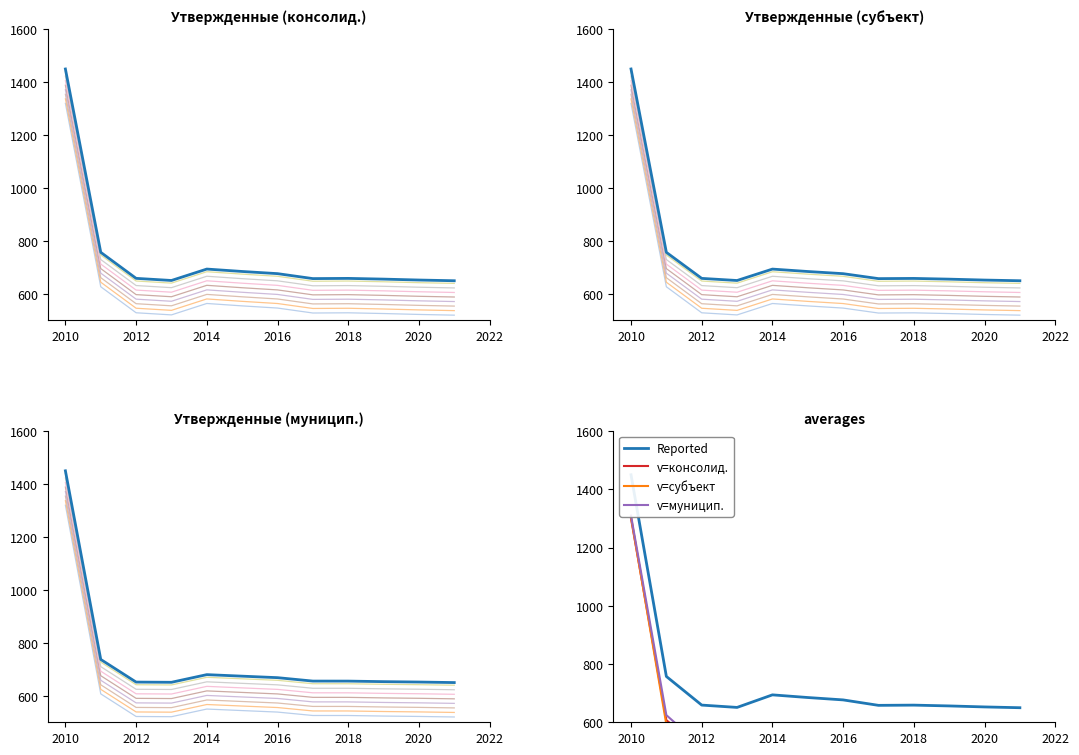

Which series has the widest spread of values?

Reported